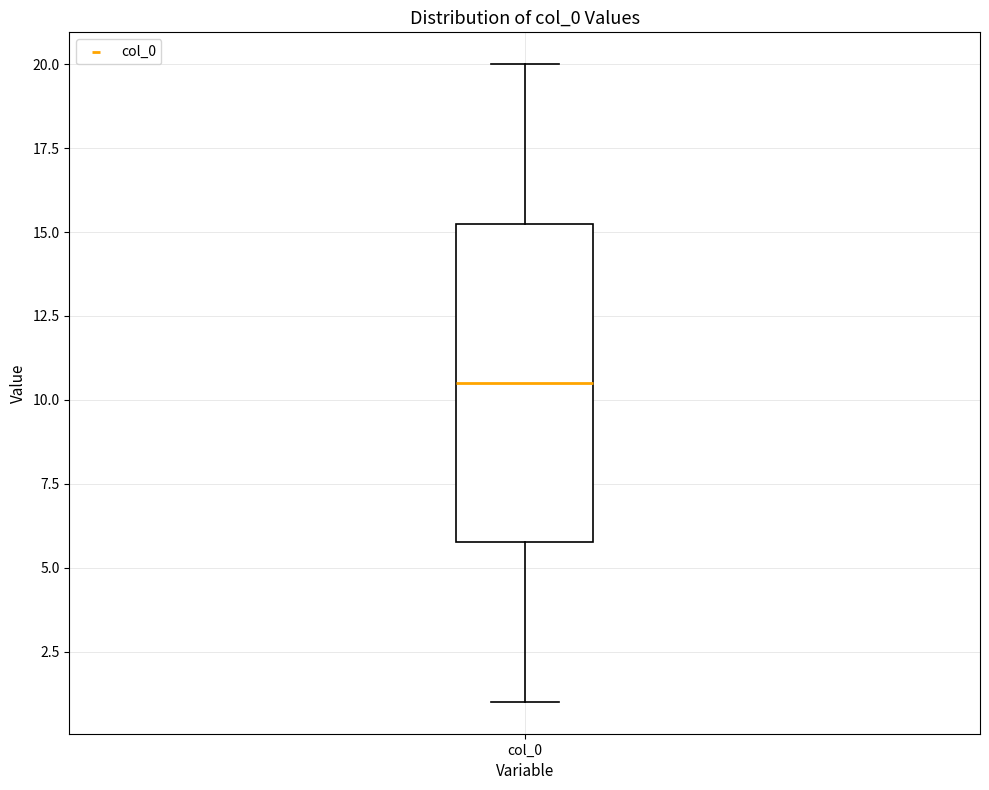

Read this box plot against the y-axis: the position of the median line, the range covered by the box, and the ends of both whiskers. The values are not printed on the chart, so give them approximately, as read against the axis.

median 10.5, box 6.0 to 15.5, whiskers 1.0 to 20.0